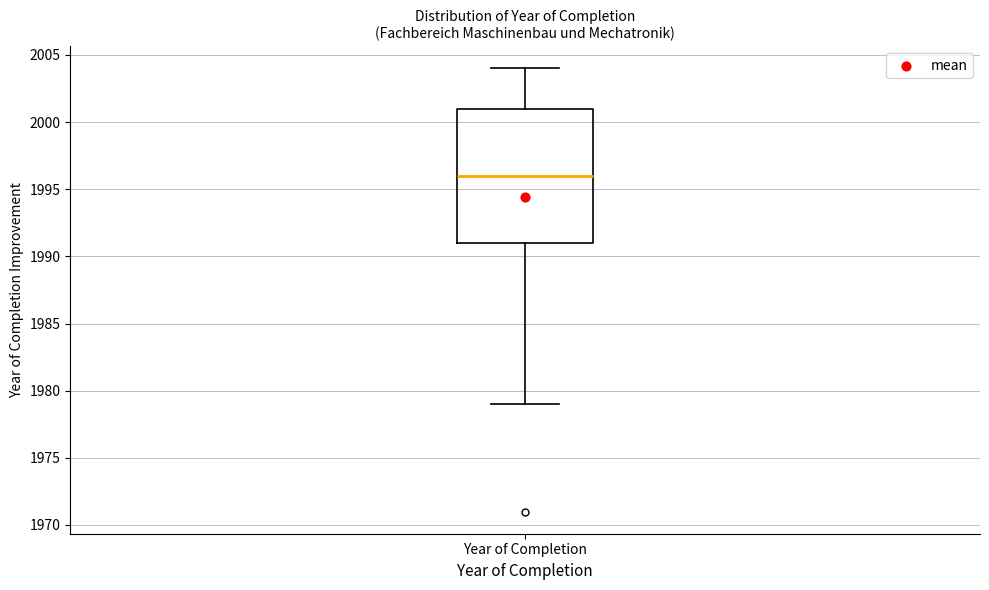

Read this box plot against the y-axis: the position of the median line, the range covered by the box, and the ends of both whiskers. The values are not printed on the chart, so give them approximately, as read against the axis.

median 1996, box 1991 to 2001, whiskers 1979 to 2004